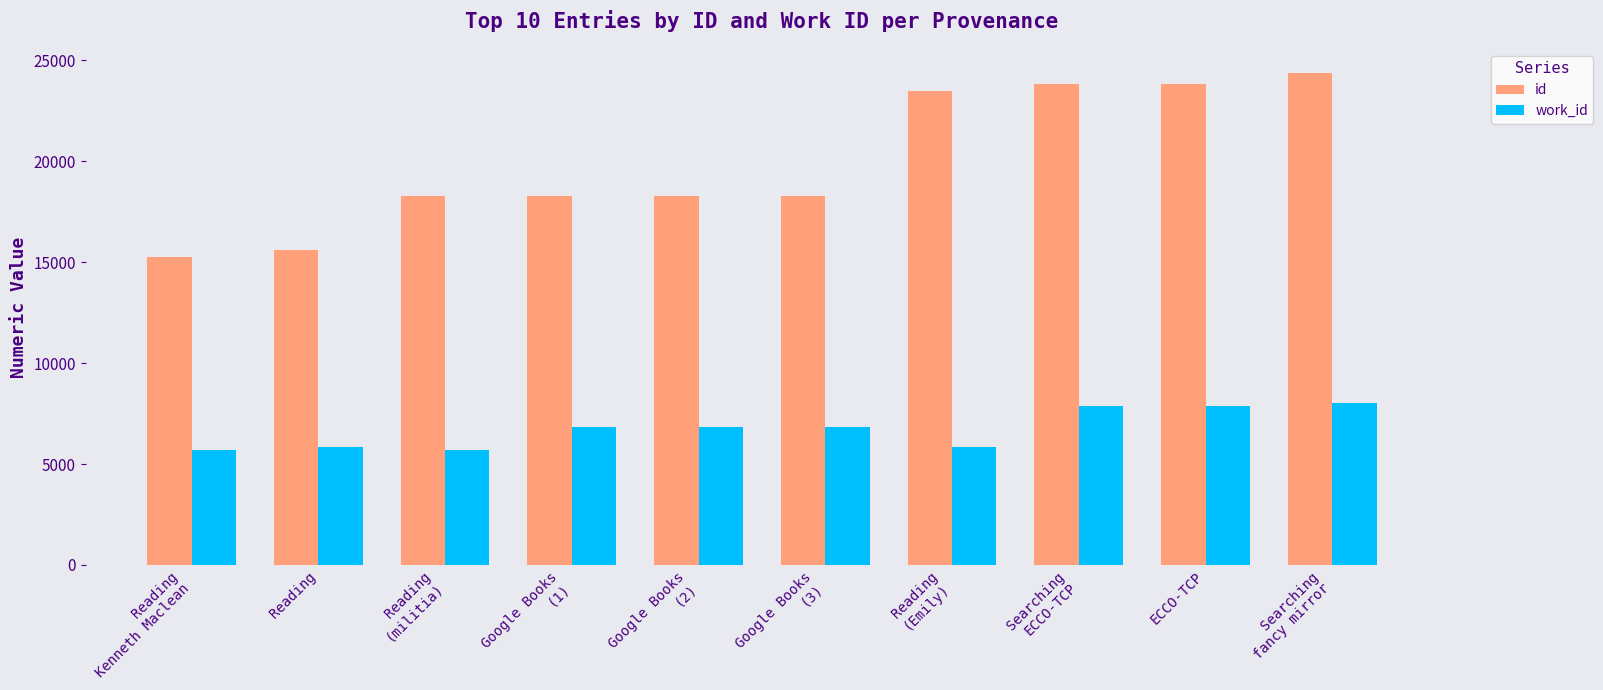

Between Reading
(Emily) and Searching
fancy mirror, which series saw the biggest shift?

work_id